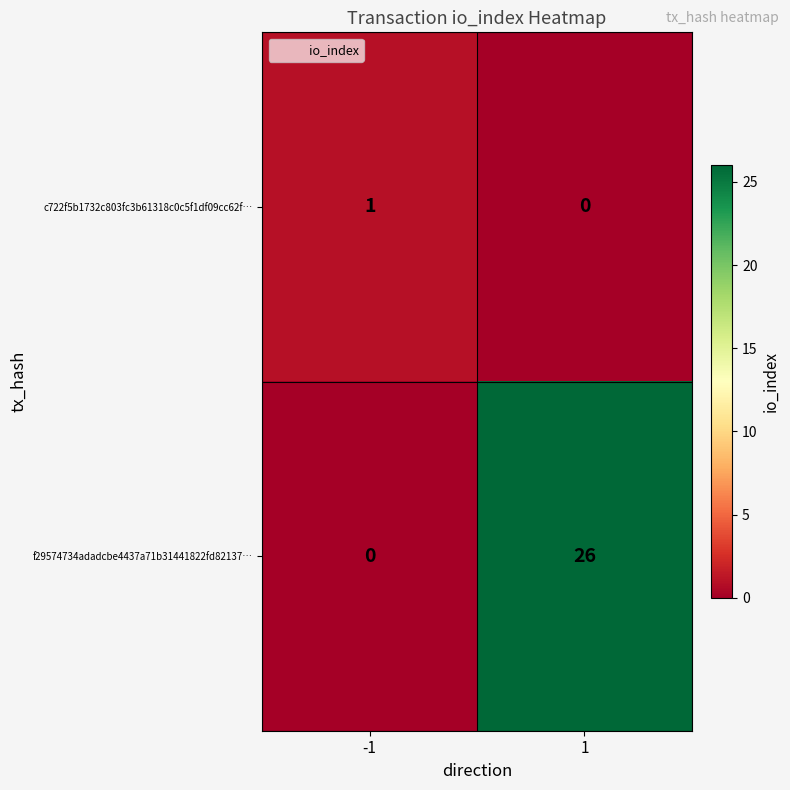

Reading left to right, transcribe all the data shown in this chart.

c722f5b1732c803fc3b61318c0c5f1df09cc62f…: -1=1	1=0
f29574734adadcbe4437a71b31441822fd82137…: -1=0	1=26